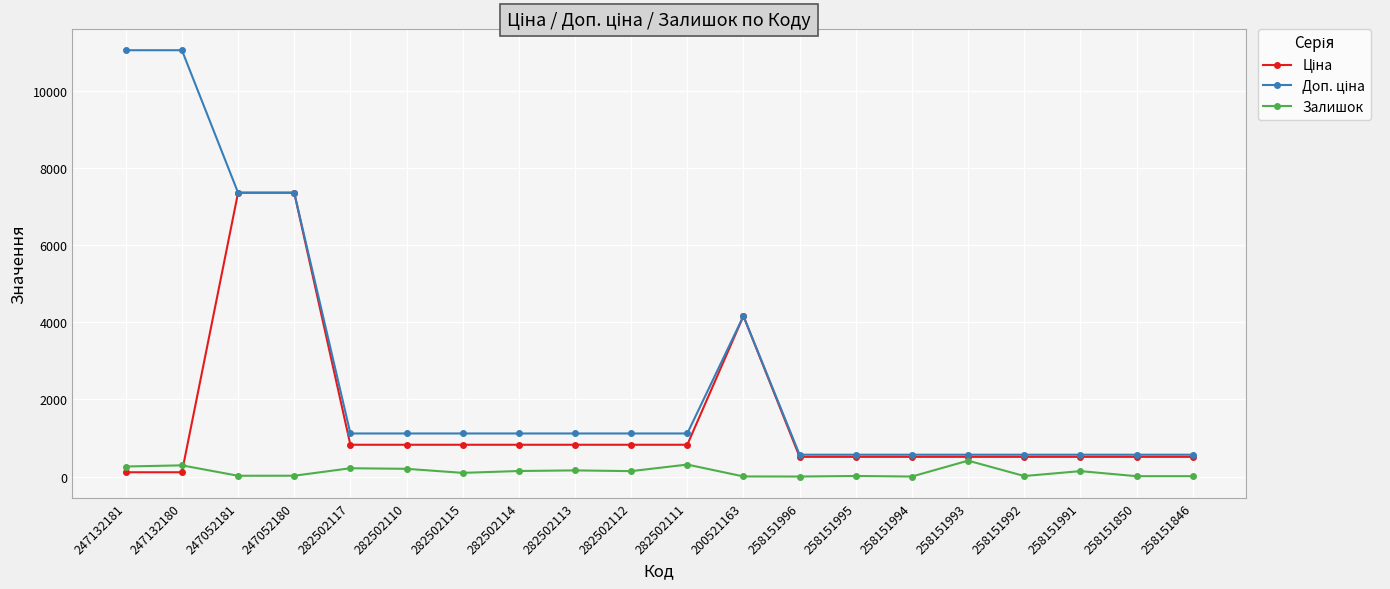

How many series are shown in this chart?

3